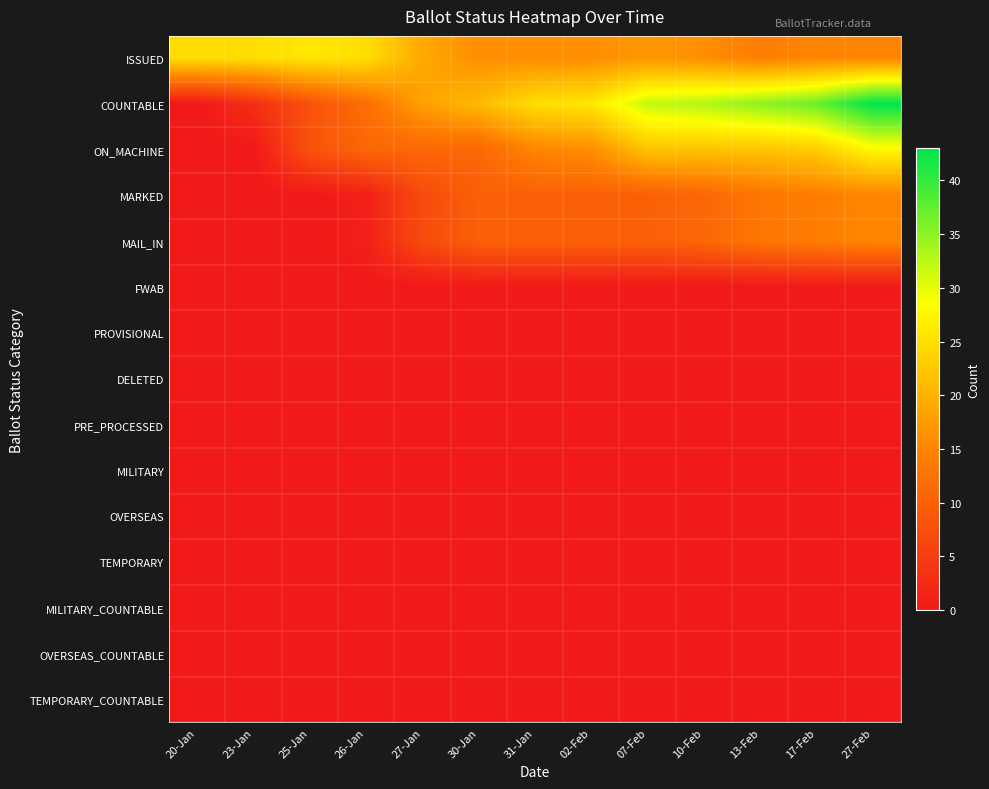

Reading right to left, transcribe all the data shown in this chart.

ISSUED: 27-Feb=15	17-Feb=15	13-Feb=14	10-Feb=16	07-Feb=17	02-Feb=16	31-Jan=16	30-Jan=16	27-Jan=19	26-Jan=25	25-Jan=26	23-Jan=25	20-Jan=25
COUNTABLE: 27-Feb=43	17-Feb=37	13-Feb=35	10-Feb=33	07-Feb=32	02-Feb=26	31-Jan=25	30-Jan=21	27-Jan=18	26-Jan=12	25-Jan=8	23-Jan=3	20-Jan=0
ON_MACHINE: 27-Feb=28	17-Feb=23	13-Feb=22	10-Feb=22	07-Feb=22	02-Feb=16	31-Jan=15	30-Jan=11	27-Jan=11	26-Jan=11	25-Jan=8	23-Jan=0	20-Jan=0
MARKED: 27-Feb=15	17-Feb=14	13-Feb=13	10-Feb=11	07-Feb=10	02-Feb=10	31-Jan=10	30-Jan=10	27-Jan=7	26-Jan=1	25-Jan=0	23-Jan=0	20-Jan=0
MAIL_IN: 27-Feb=15	17-Feb=14	13-Feb=13	10-Feb=11	07-Feb=10	02-Feb=10	31-Jan=10	30-Jan=10	27-Jan=7	26-Jan=1	25-Jan=0	23-Jan=0	20-Jan=0
FWAB: 27-Feb=0	17-Feb=0	13-Feb=0	10-Feb=0	07-Feb=0	02-Feb=0	31-Jan=0	30-Jan=0	27-Jan=0	26-Jan=0	25-Jan=0	23-Jan=0	20-Jan=0
PROVISIONAL: 27-Feb=0	17-Feb=0	13-Feb=0	10-Feb=0	07-Feb=0	02-Feb=0	31-Jan=0	30-Jan=0	27-Jan=0	26-Jan=0	25-Jan=0	23-Jan=0	20-Jan=0
DELETED: 27-Feb=0	17-Feb=0	13-Feb=0	10-Feb=0	07-Feb=0	02-Feb=0	31-Jan=0	30-Jan=0	27-Jan=0	26-Jan=0	25-Jan=0	23-Jan=0	20-Jan=0
PRE_PROCESSED: 27-Feb=0	17-Feb=0	13-Feb=0	10-Feb=0	07-Feb=0	02-Feb=0	31-Jan=0	30-Jan=0	27-Jan=0	26-Jan=0	25-Jan=0	23-Jan=0	20-Jan=0
MILITARY: 27-Feb=0	17-Feb=0	13-Feb=0	10-Feb=0	07-Feb=0	02-Feb=0	31-Jan=0	30-Jan=0	27-Jan=0	26-Jan=0	25-Jan=0	23-Jan=0	20-Jan=0
OVERSEAS: 27-Feb=0	17-Feb=0	13-Feb=0	10-Feb=0	07-Feb=0	02-Feb=0	31-Jan=0	30-Jan=0	27-Jan=0	26-Jan=0	25-Jan=0	23-Jan=0	20-Jan=0
TEMPORARY: 27-Feb=0	17-Feb=0	13-Feb=0	10-Feb=0	07-Feb=0	02-Feb=0	31-Jan=0	30-Jan=0	27-Jan=0	26-Jan=0	25-Jan=0	23-Jan=0	20-Jan=0
MILITARY_COUNTABLE: 27-Feb=0	17-Feb=0	13-Feb=0	10-Feb=0	07-Feb=0	02-Feb=0	31-Jan=0	30-Jan=0	27-Jan=0	26-Jan=0	25-Jan=0	23-Jan=0	20-Jan=0
OVERSEAS_COUNTABLE: 27-Feb=0	17-Feb=0	13-Feb=0	10-Feb=0	07-Feb=0	02-Feb=0	31-Jan=0	30-Jan=0	27-Jan=0	26-Jan=0	25-Jan=0	23-Jan=0	20-Jan=0
TEMPORARY_COUNTABLE: 27-Feb=0	17-Feb=0	13-Feb=0	10-Feb=0	07-Feb=0	02-Feb=0	31-Jan=0	30-Jan=0	27-Jan=0	26-Jan=0	25-Jan=0	23-Jan=0	20-Jan=0